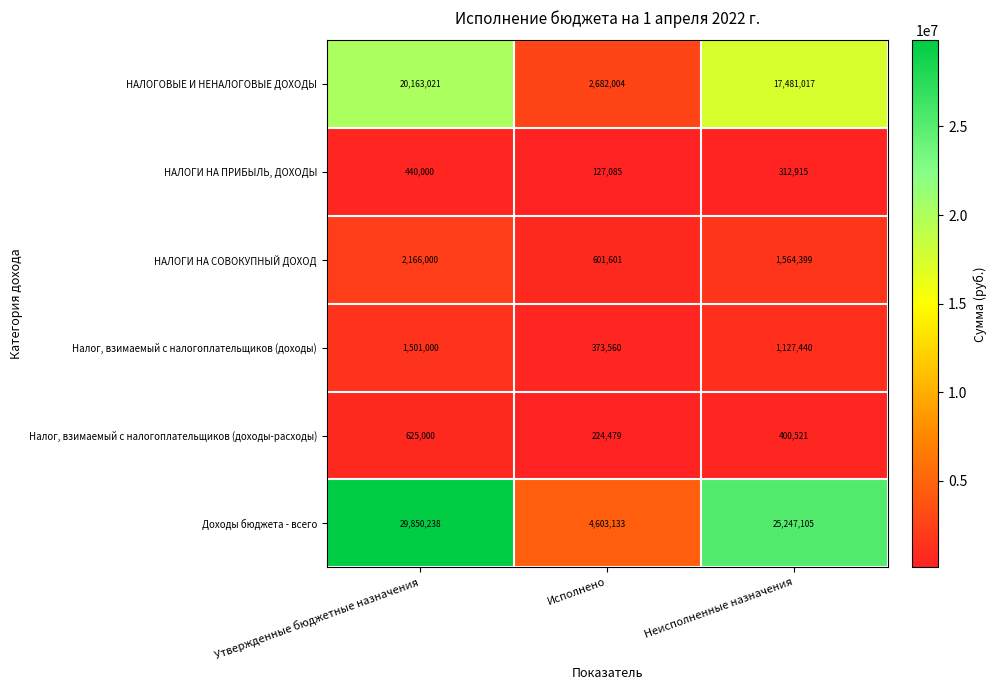

Count the Доходы бюджета - всего values in the range 4603133 to 29850238.

3